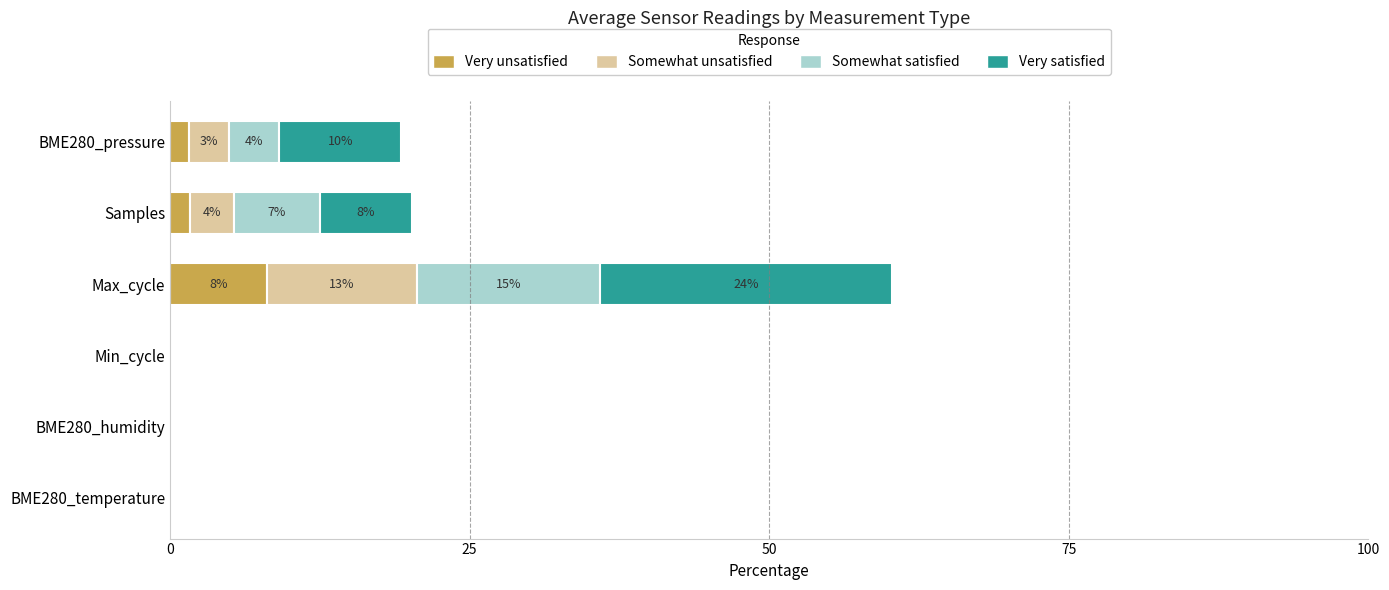

How many data points does each series have?

6